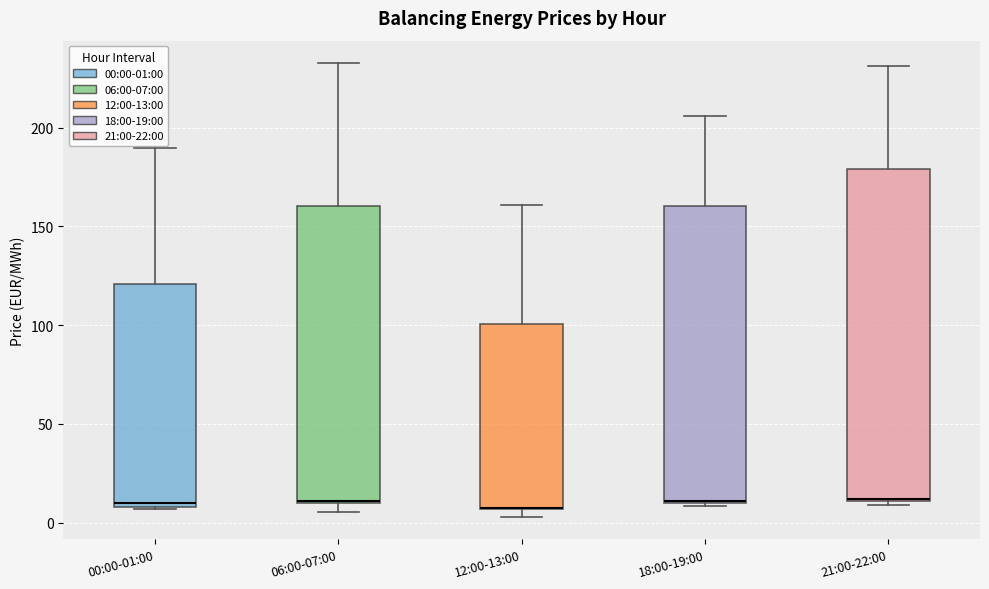

Reading left to right, transcribe this box plot: for each box, give where its median line is, the range the box spans, and where its two whiskers end, as read against the y-axis. The values are not printed on the chart, so give them approximately, as read against the axis.

00:00-01:00: median 10 (just above the box's lower edge), box 10 to 120, whiskers 5 to 190
06:00-07:00: median 10, box 10 to 160, whiskers 5 to 235
12:00-13:00: median 10 (drawn on the box's lower edge), box 5 to 100, whiskers 5 (just below the box's lower edge) to 160
18:00-19:00: median 10, box 10 to 160, whiskers 10 (just below the box's lower edge) to 205
21:00-22:00: median 10, box 10 to 180, whiskers 10 (just below the box's lower edge) to 230